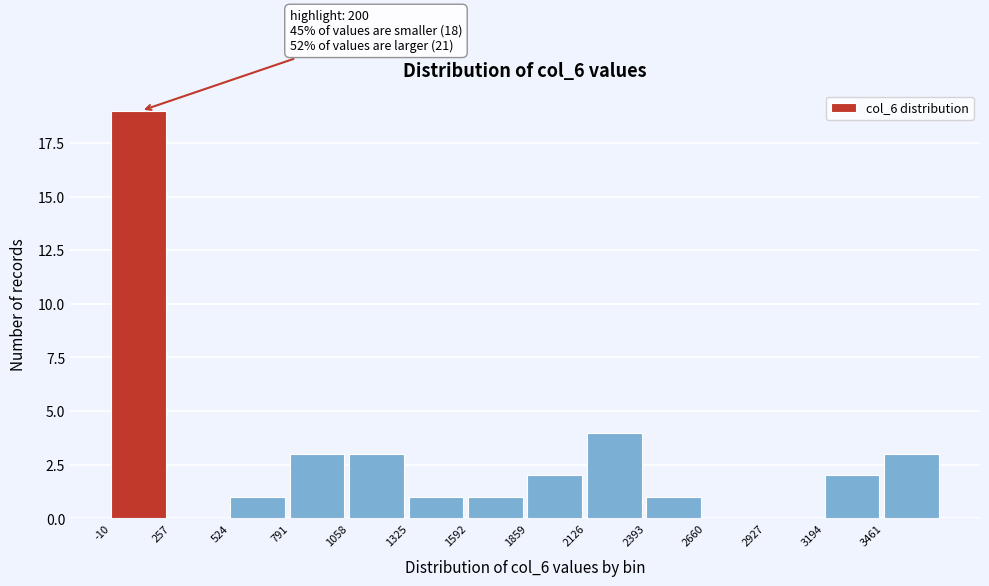

Over which range of the x-axis is the bar tallest?

0 to 250